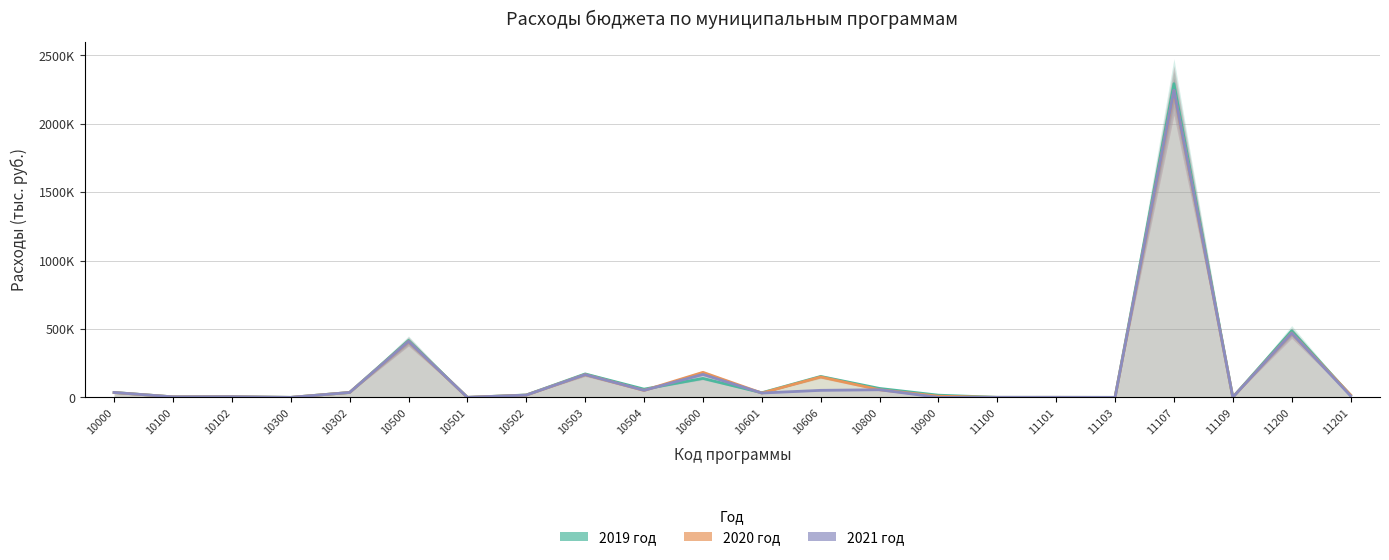

Rank the series at 10503 from highest to lowest value.

2019 год, 2020 год, 2021 год